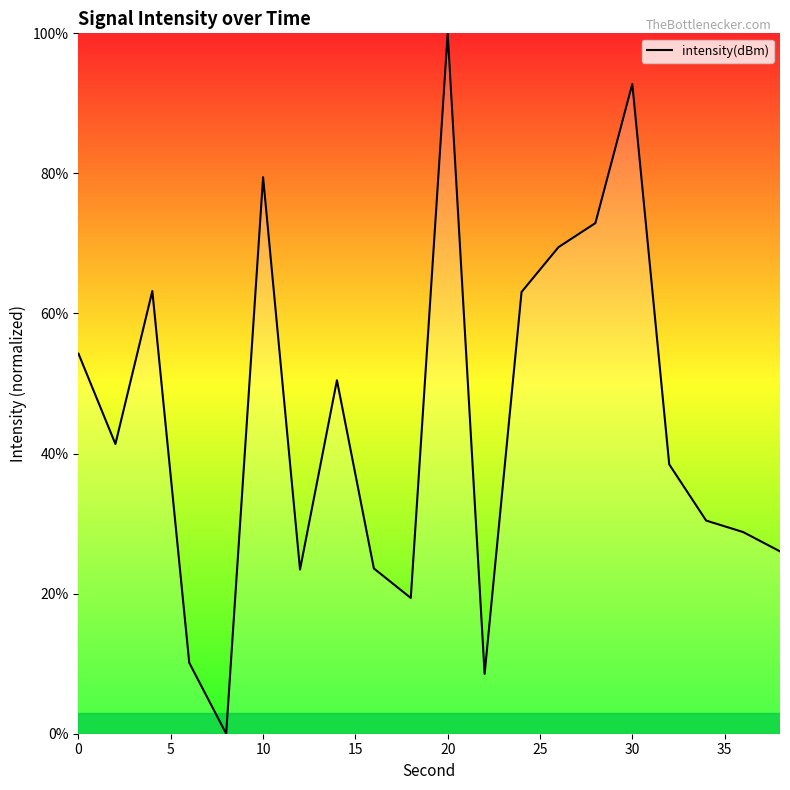

What is the maximum value shown in the chart?

100.0